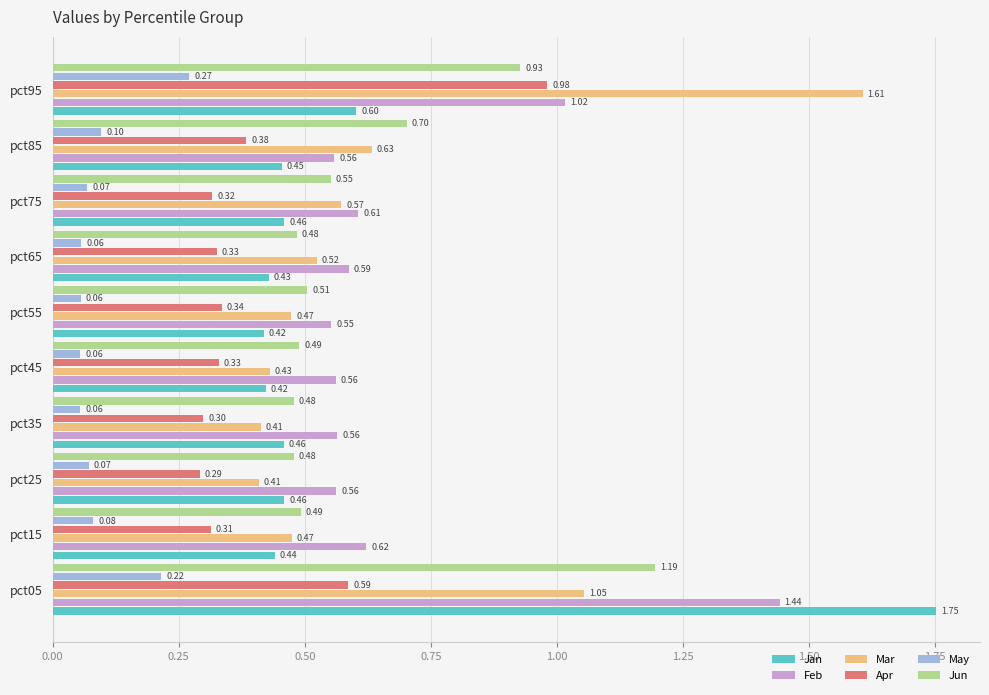

Rank the series at pct75 from lowest to highest value.

May, Apr, Jan, Jun, Mar, Feb